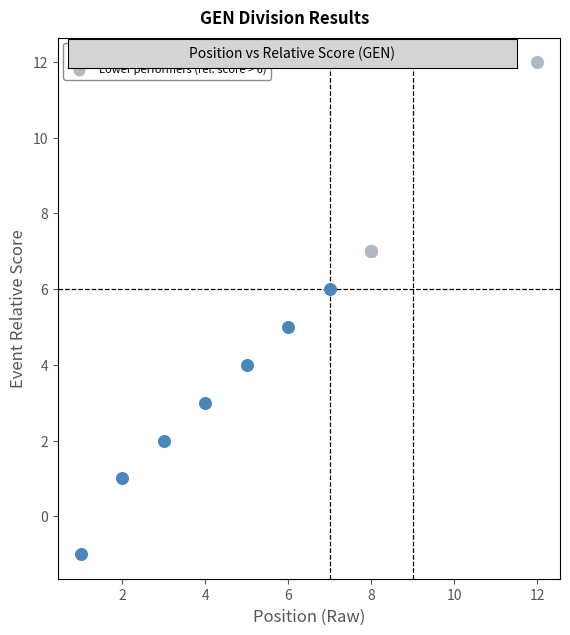

Which series contains the lowest Y value?

Top performers (rel. score ≤ 6)